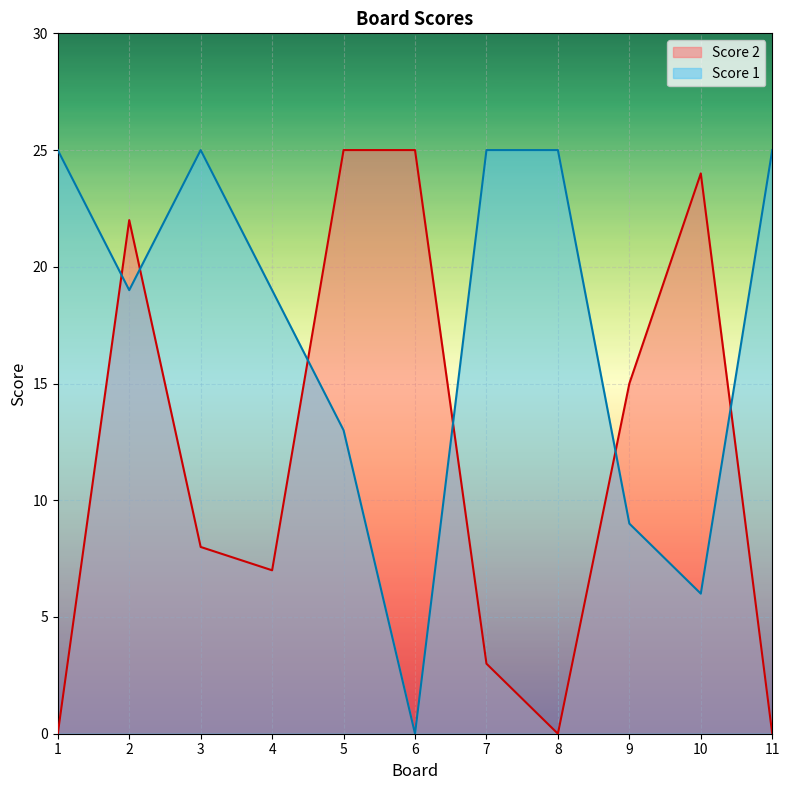

Rank the categories by Score 1 value from highest to lowest.

1, 3, 7, 8, 11, 2, 4, 5, 9, 10, 6